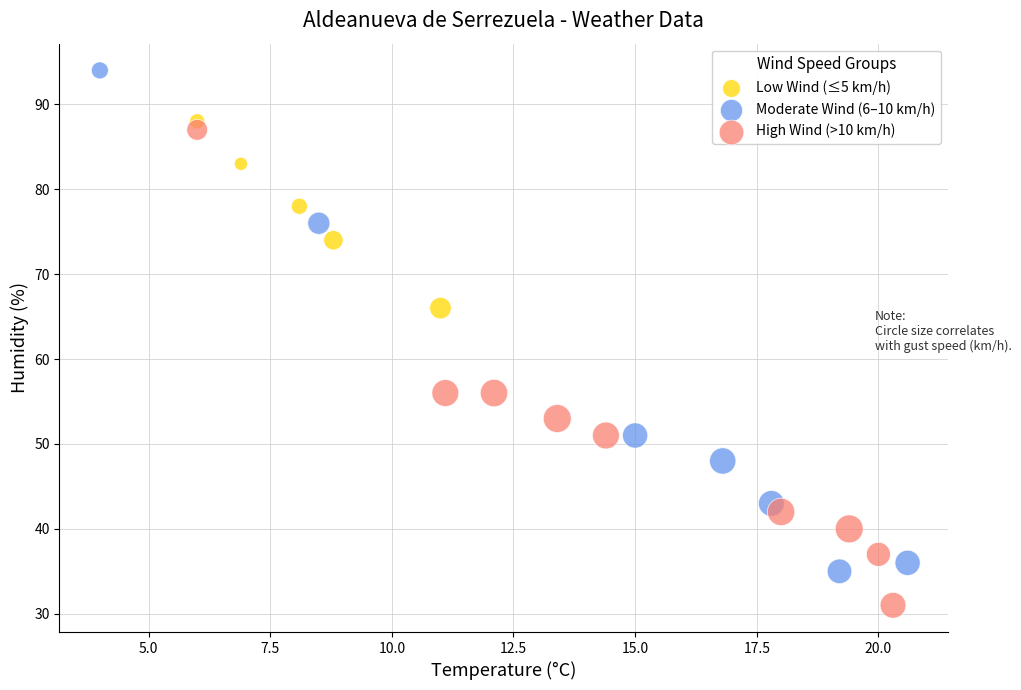

Which series has the widest spread of Y values?

Moderate Wind (6–10 km/h)